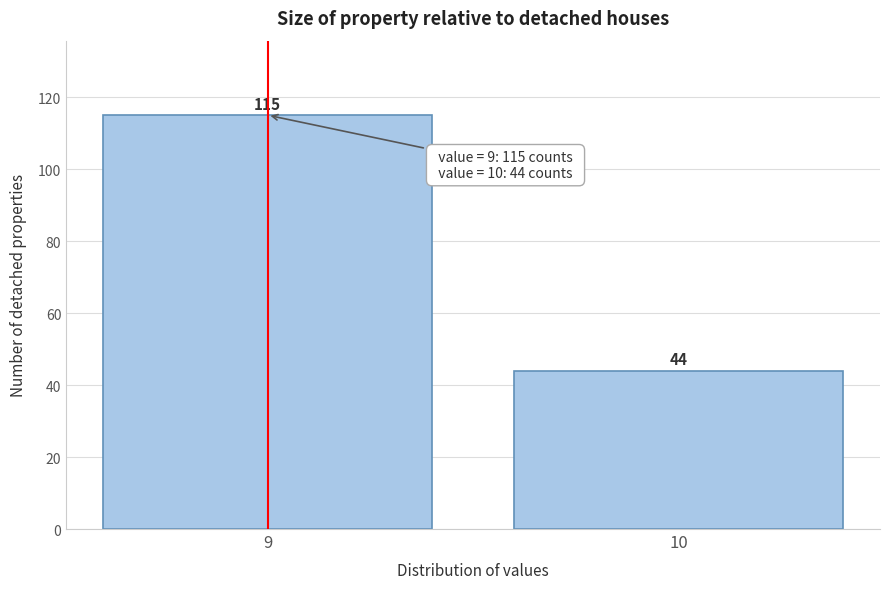

Reading left to right, extract all data points from this chart.

9=115	10=44